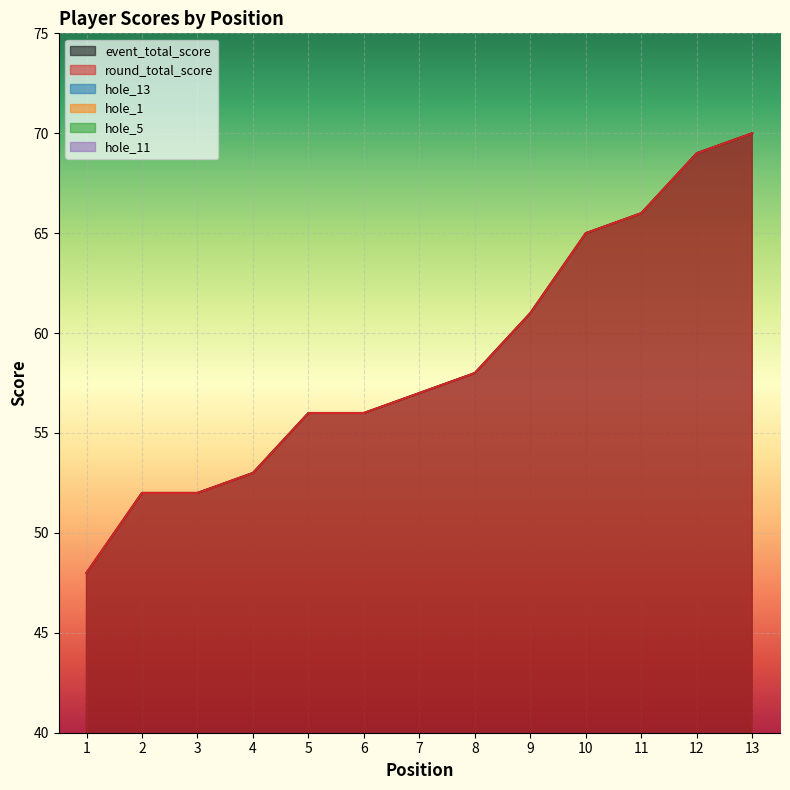

Is it true that hole_5 equals 1 at 4?

False